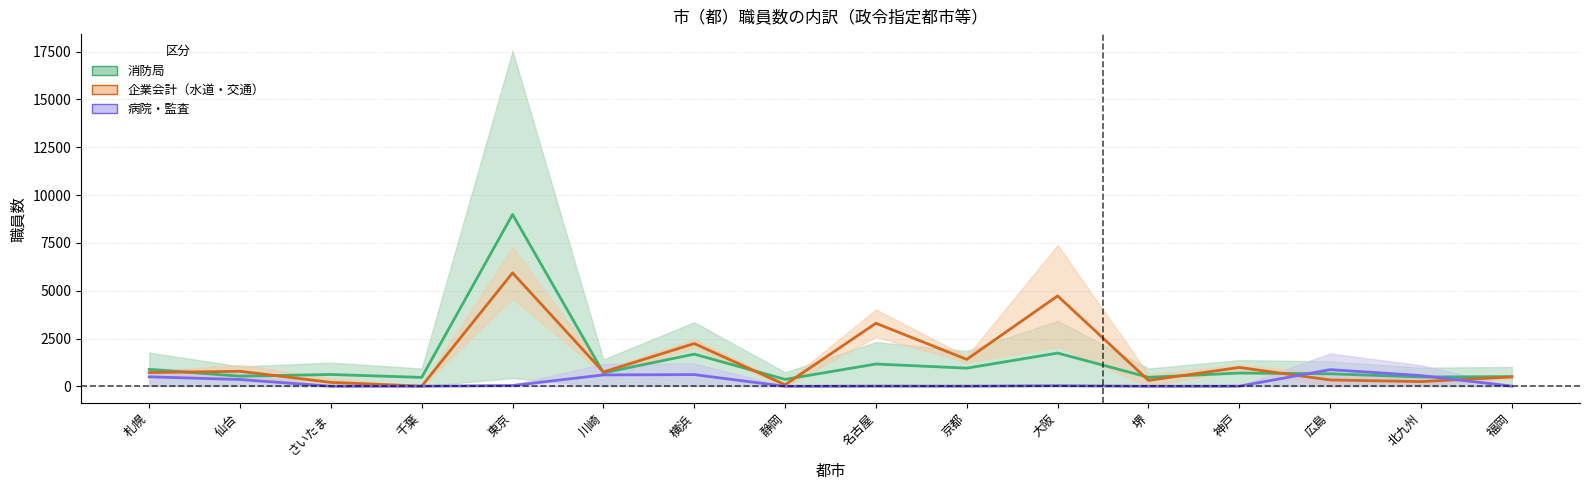

Count the number of categories in the chart.

16